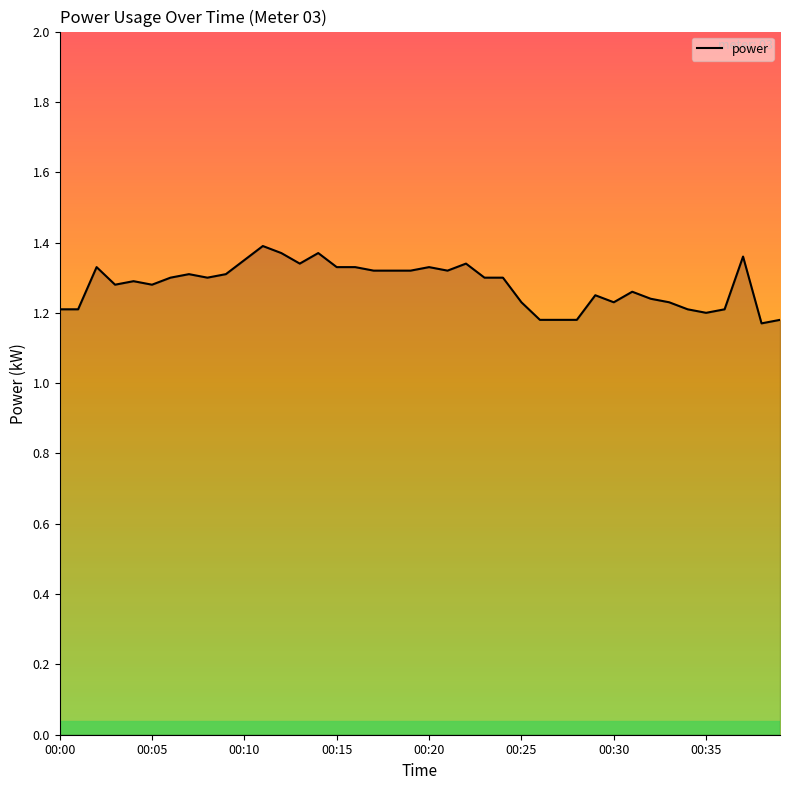

How many values are between 1 and 2?

40